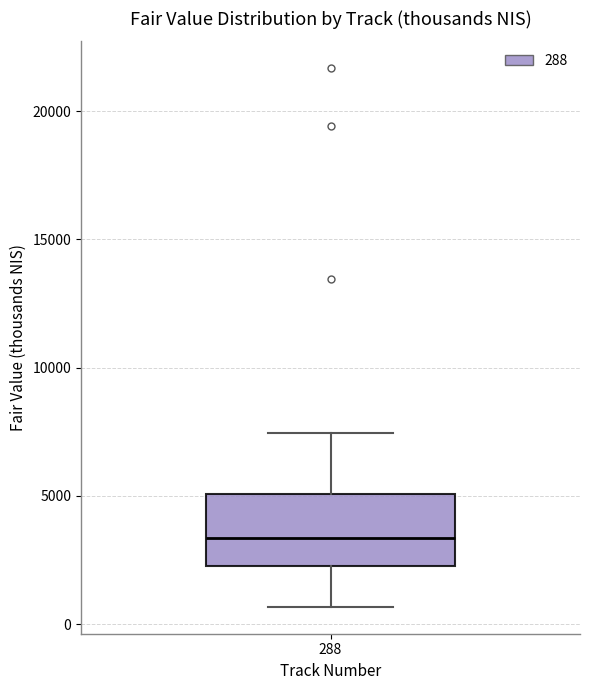

Transcribe this box plot: give where the median line is, the range the box spans, and where the two whiskers end, as read against the y-axis. The values are not printed on the chart, so give them approximately, as read against the axis.

median 3500, box 2500 to 5000, whiskers 500 to 7500